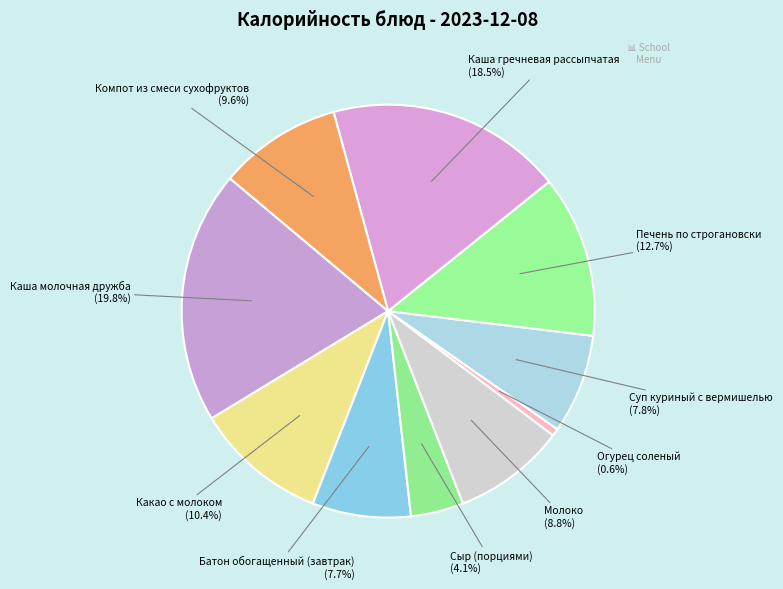

To the nearest percent, what is the difference between the Суп куриный с вермишелью and Компот из смеси сухофруктов slice percentages?

2%